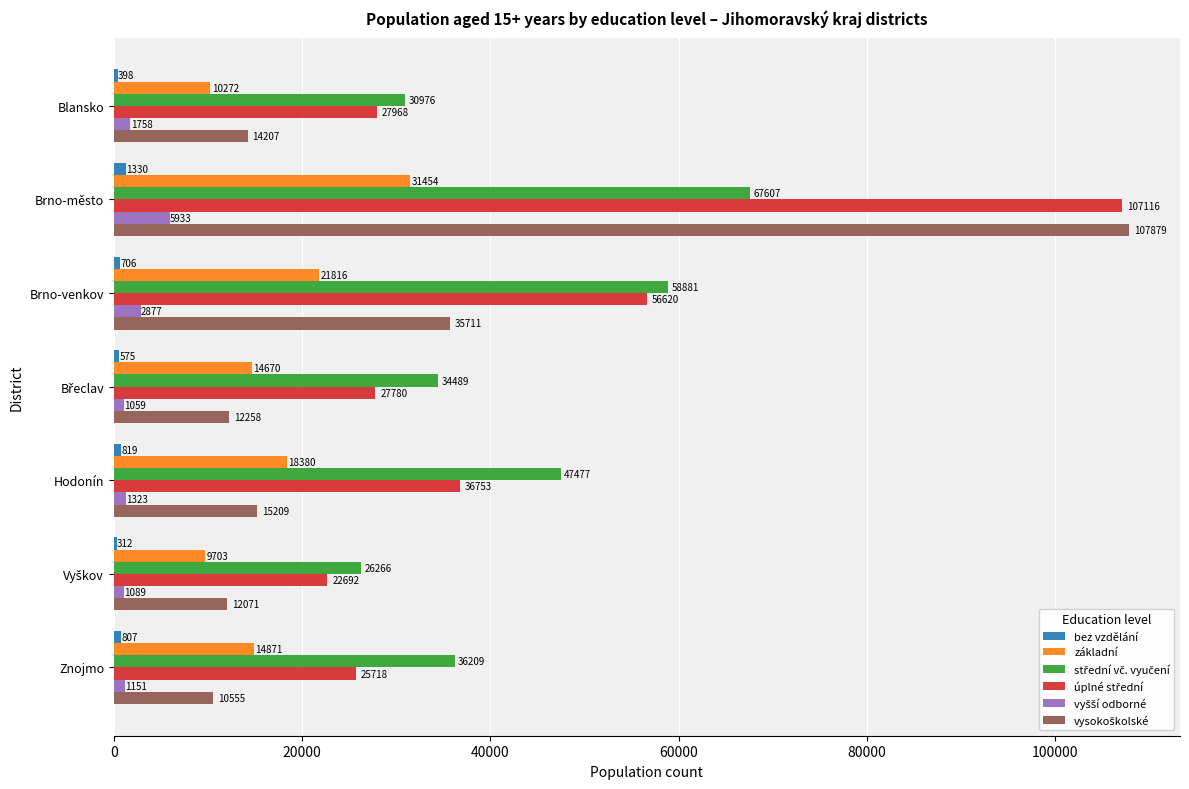

What value does the základní series have at Blansko, to the nearest 100?

10300